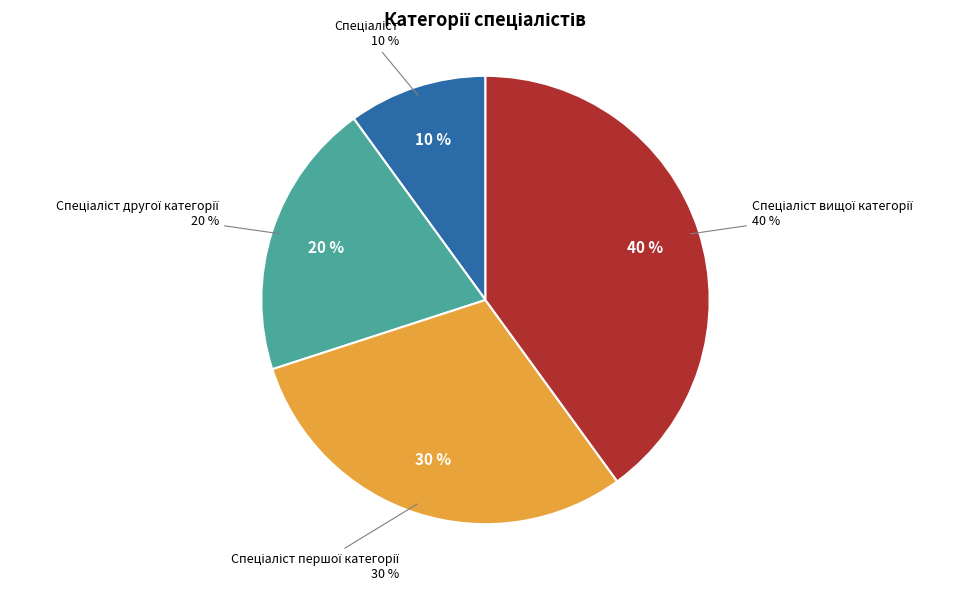

Is Спеціаліст першої категорії the majority of the pie?

No